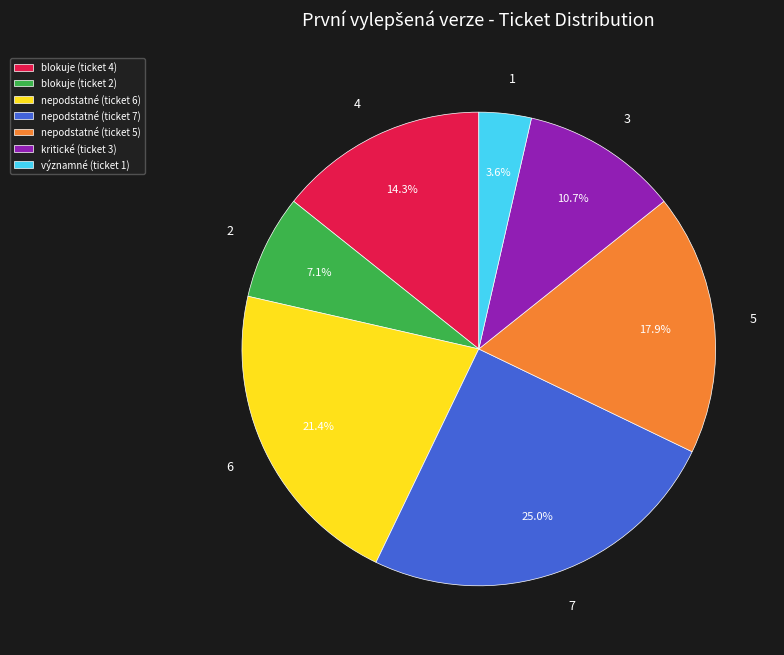

True or false: nepodstatné (ticket 5) accounts for 7% of the total.

False